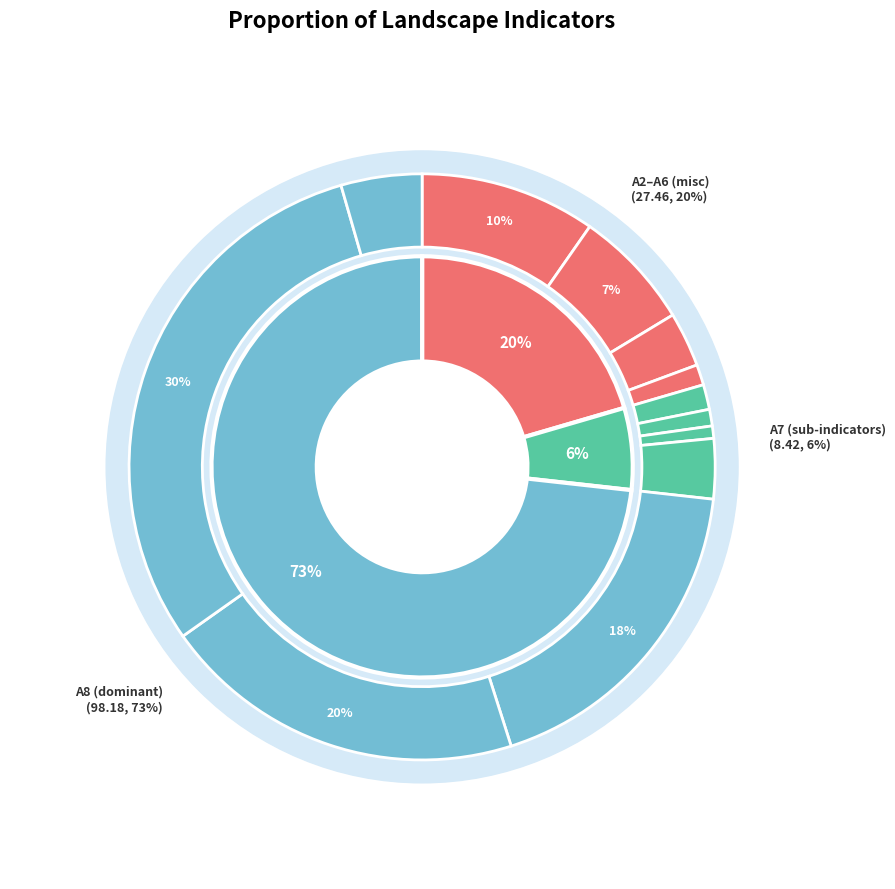

Which has a higher value, A7a or A5?

A5